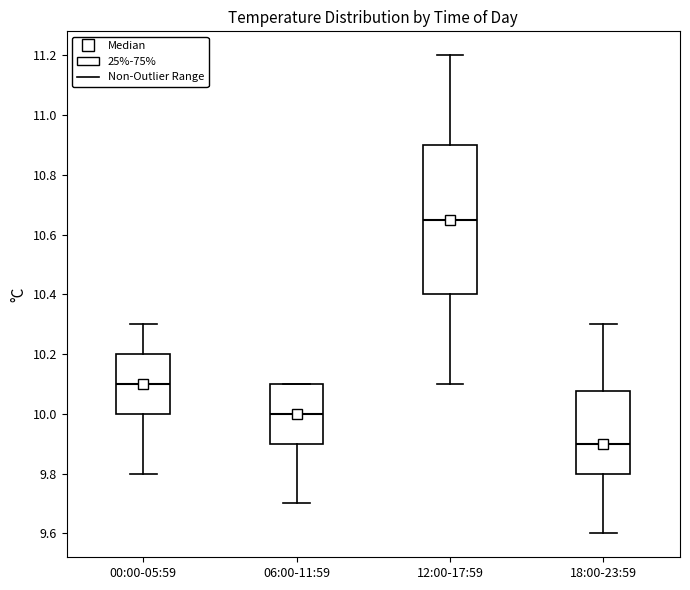

Which box is the tallest, from its lower edge to its upper edge?

12:00-17:59